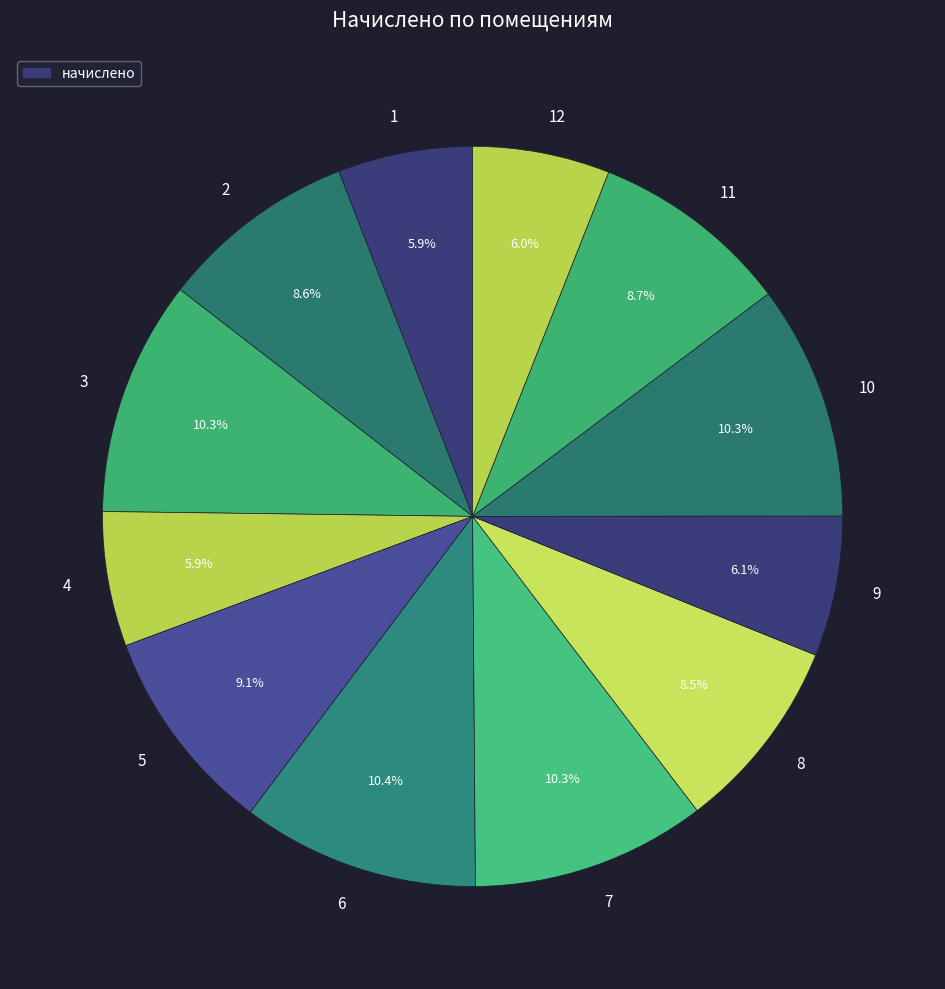

Between 8 and 6, which is larger?

6